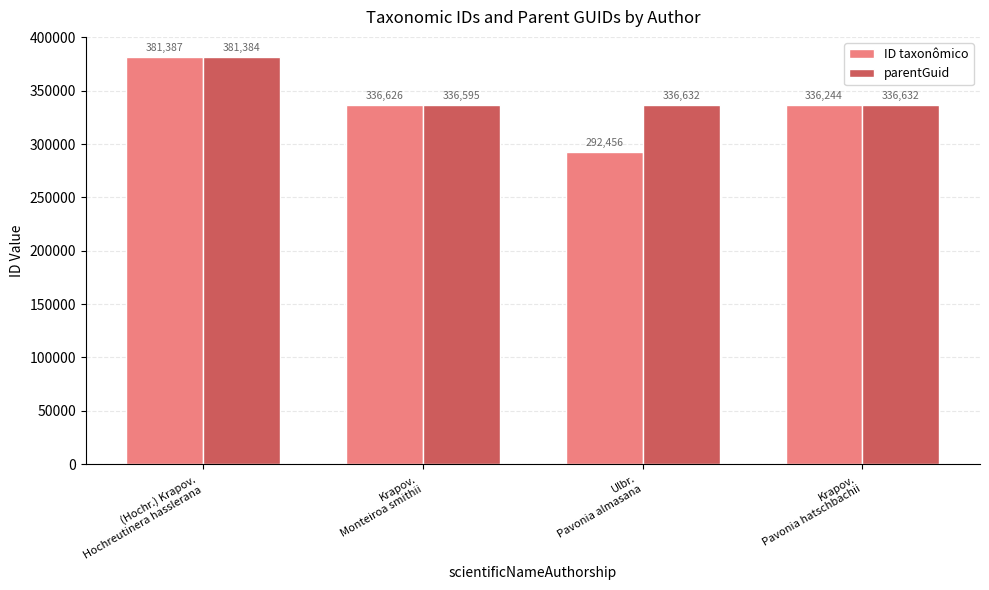

What is the spread (max minus min) of values at Krapov.
Monteiroa smithii?

31